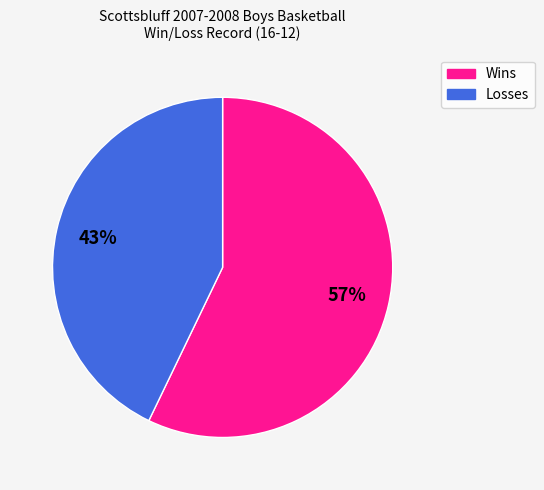

How many segments does this pie chart have?

2